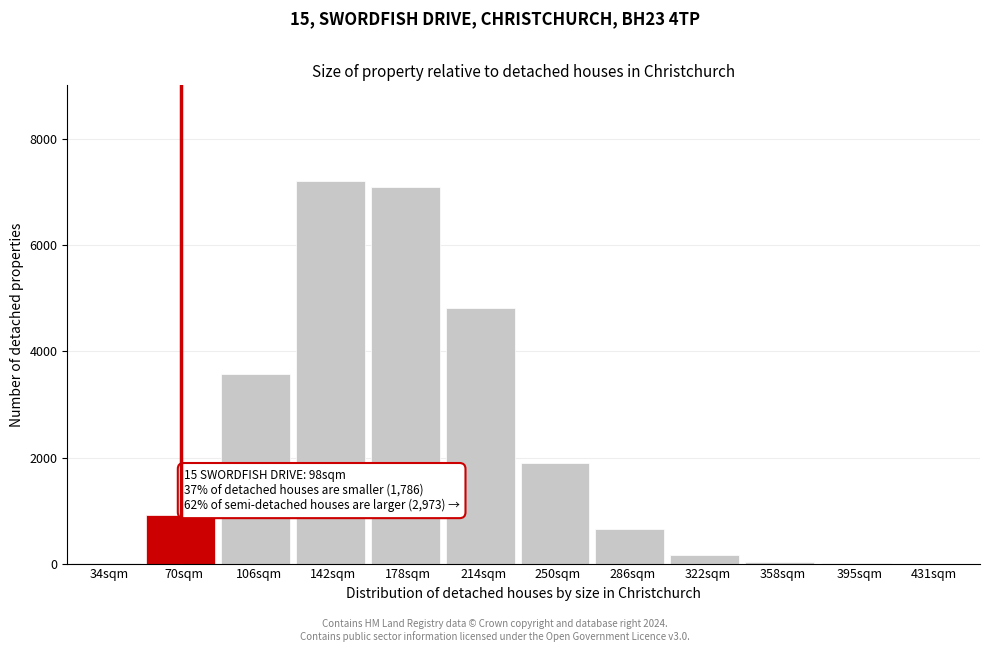

What is the greatest value displayed?

7215